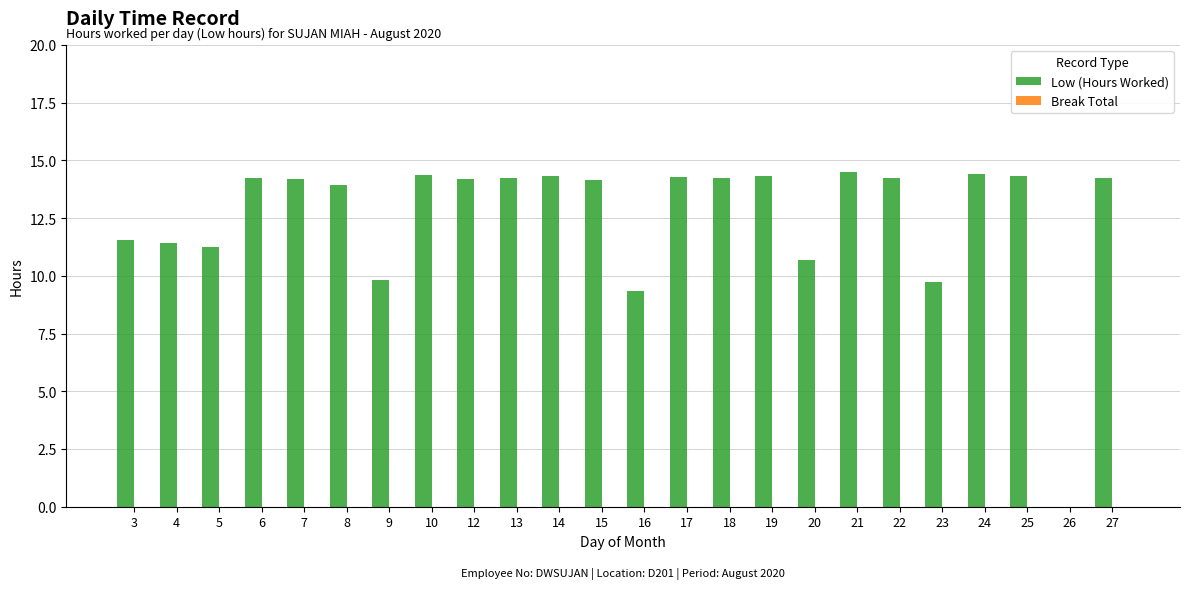

Is it true that the value at 27 is 19.9?

False